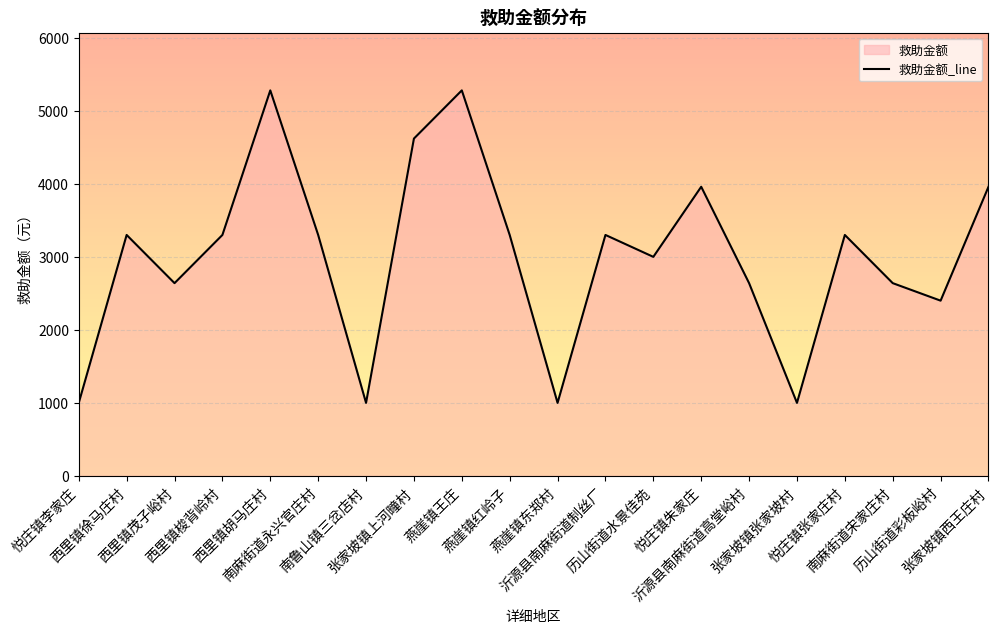

How many categories are shown in the chart?

20